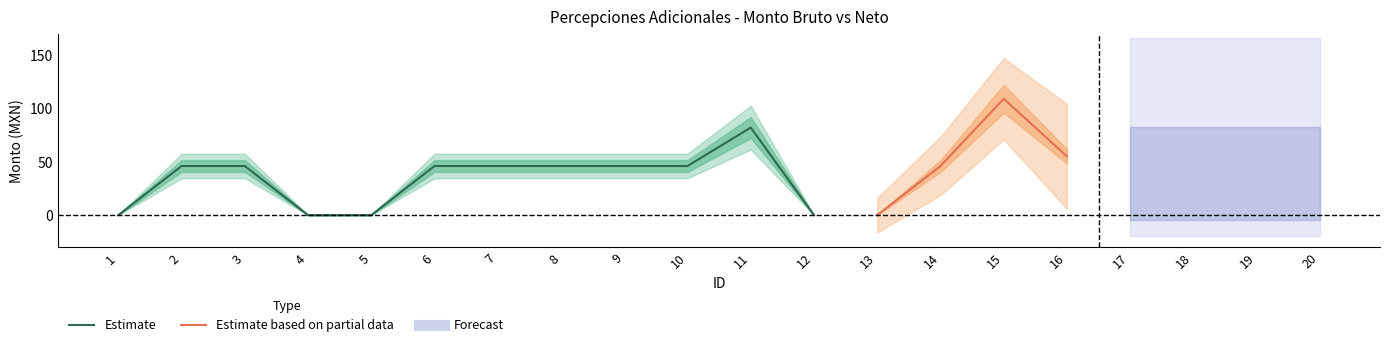

Count the number of categories in the chart.

20